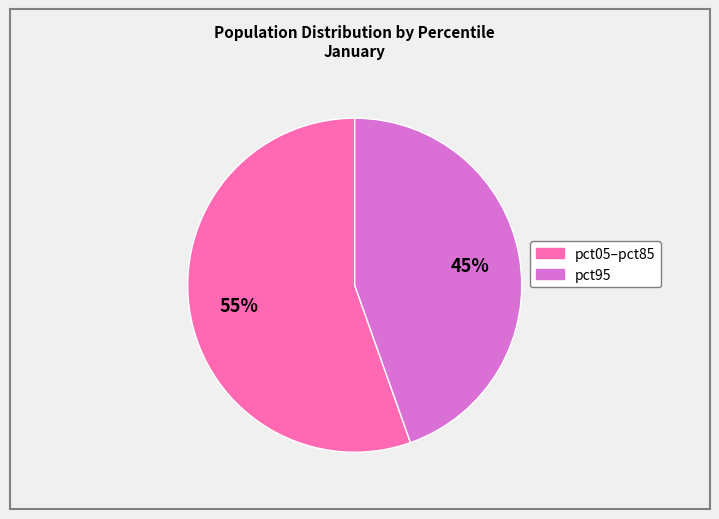

Count the number of slices in the pie.

2